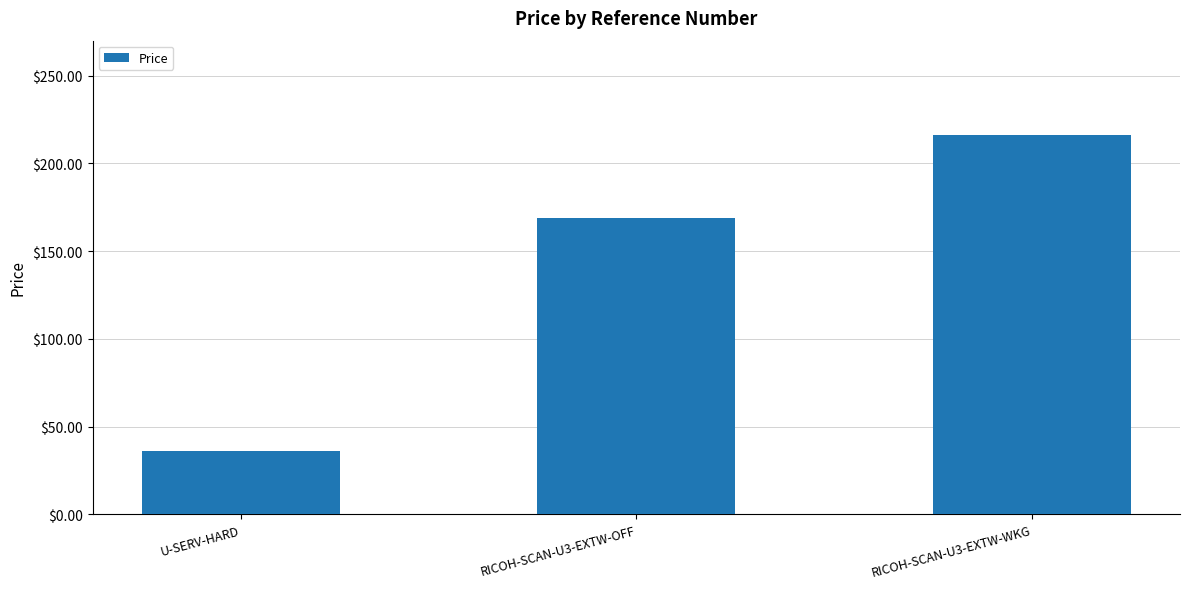

What is the ratio of the value at RICOH-SCAN-U3-EXTW-WKG to the value at U-SERV-HARD?

6.0